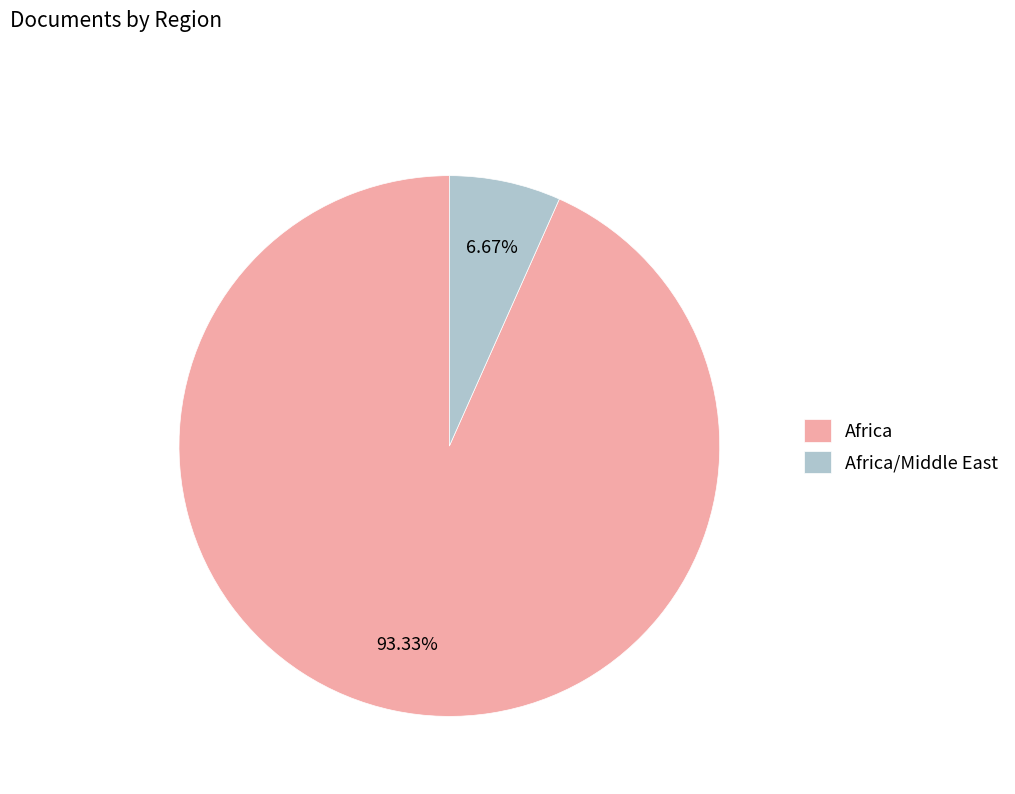

Which slice is the smallest?

Africa/Middle East